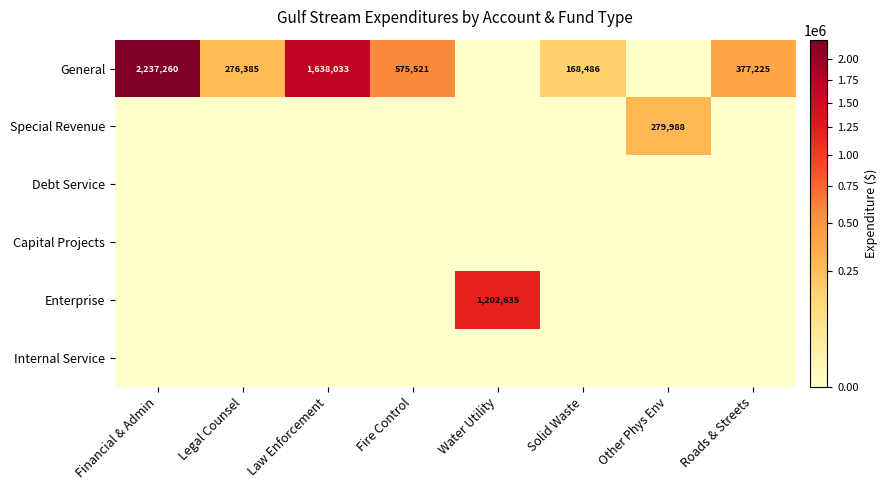

The General series shows 1638033 at Law Enforcement. True or false?

True